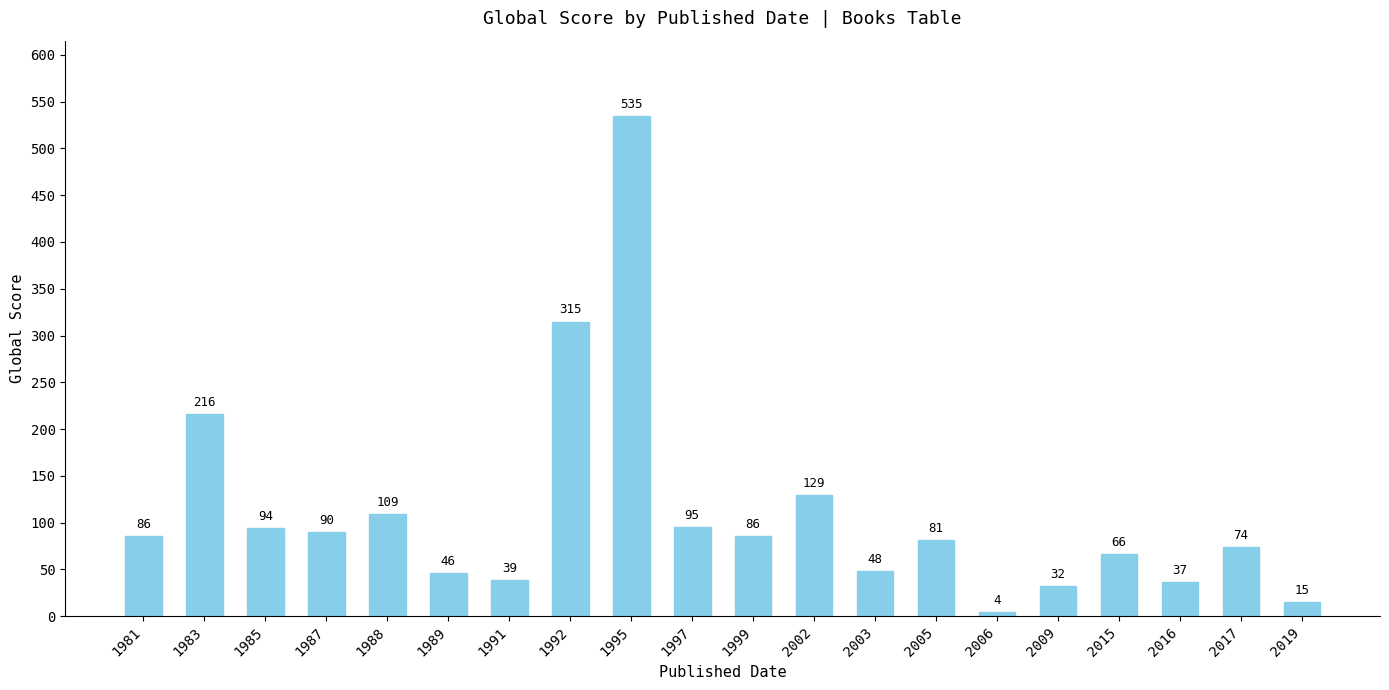

What is the difference between the maximum and minimum values?

531